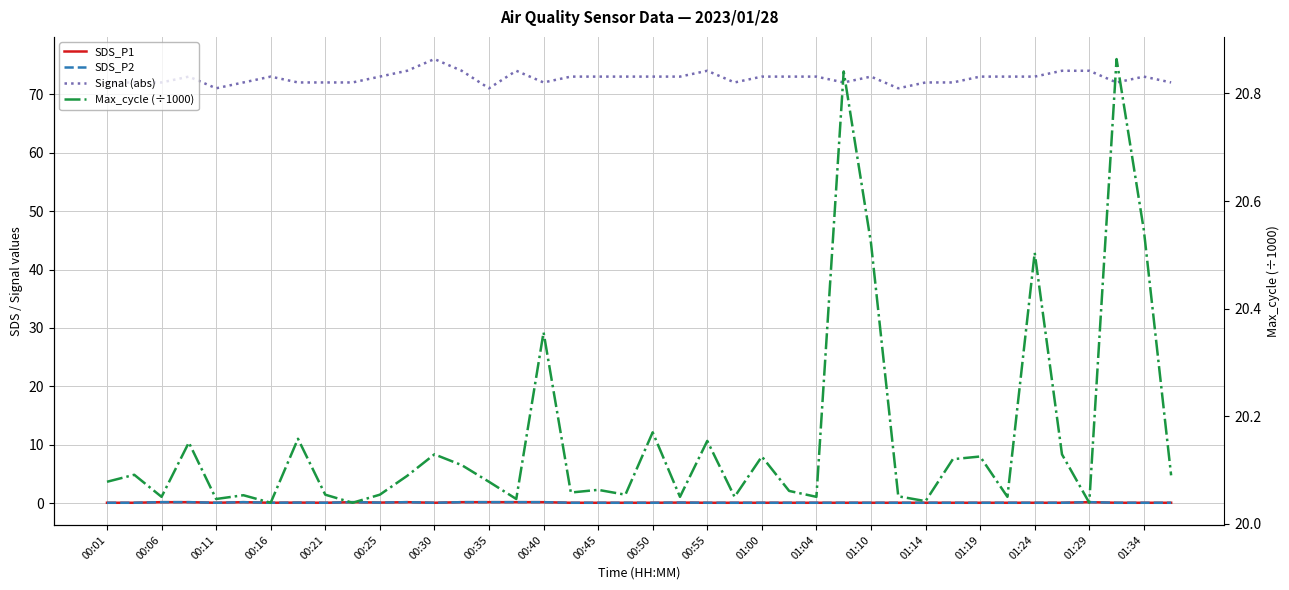

How many interior local valleys does the SDS_P1 series have?

5